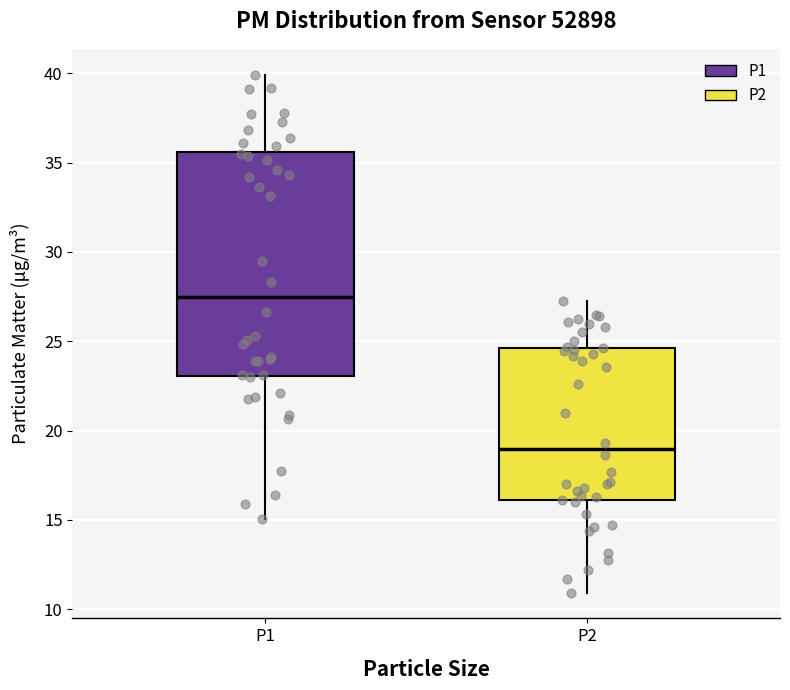

Comparing the boxes themselves (not the whiskers), which one is the tallest?

P1